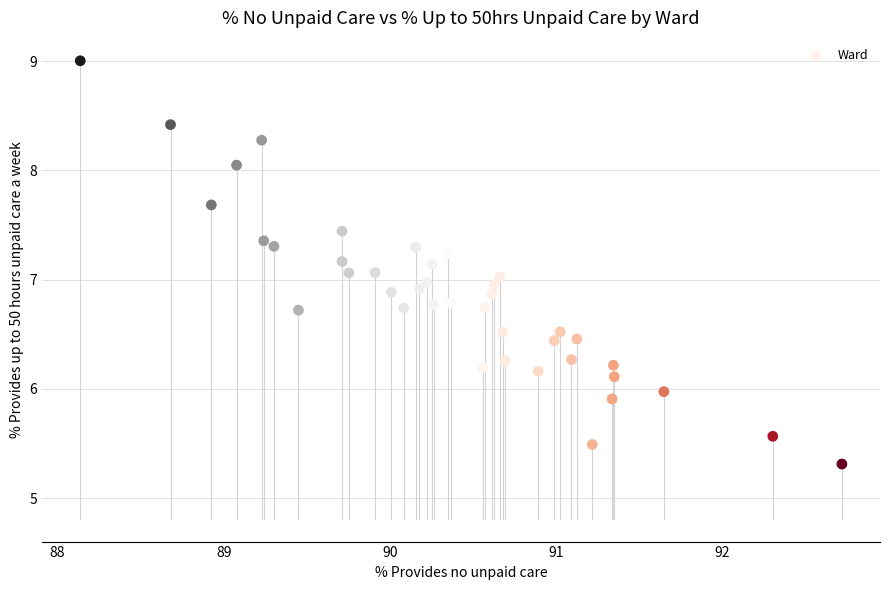

What is the range of Y values (max minus min)?

3.7